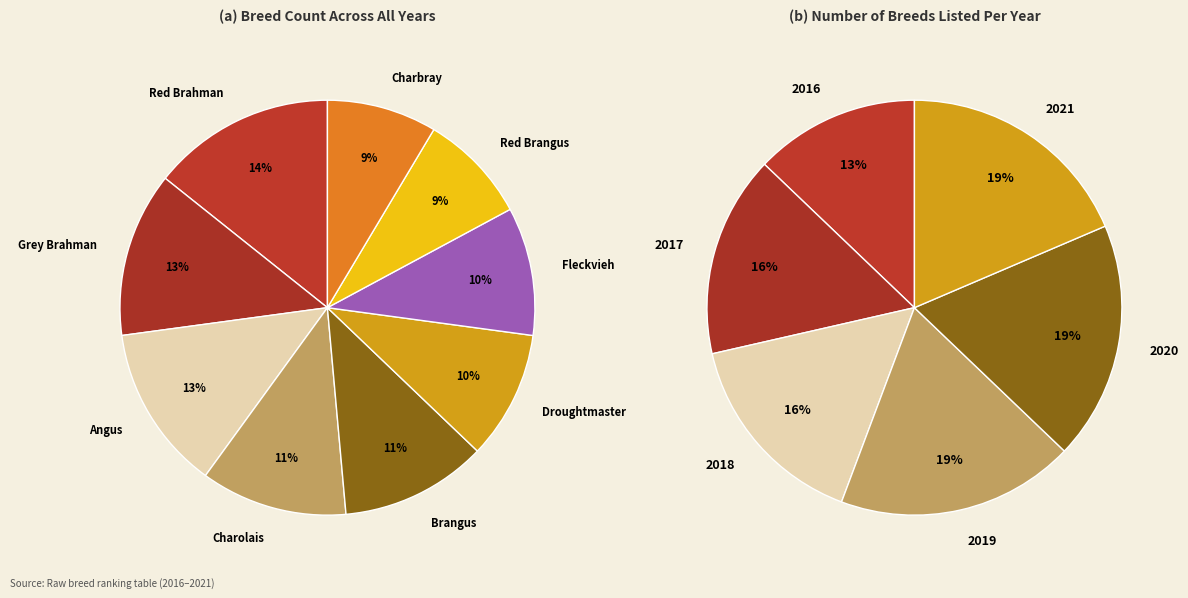

How many slices are in this pie chart?

9